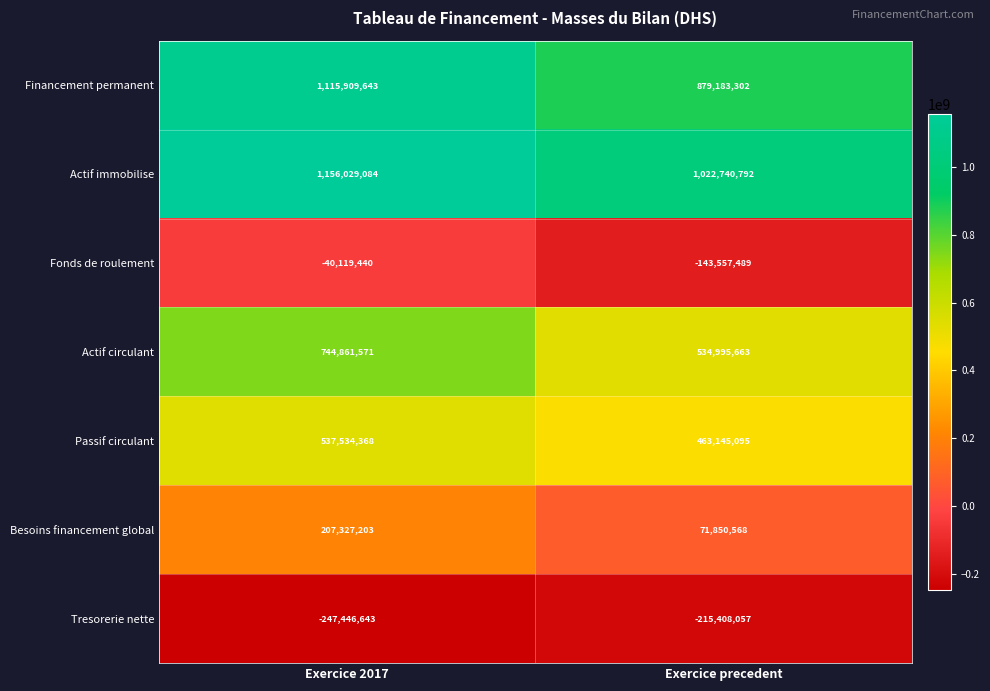

How many categories are shown in the chart?

2